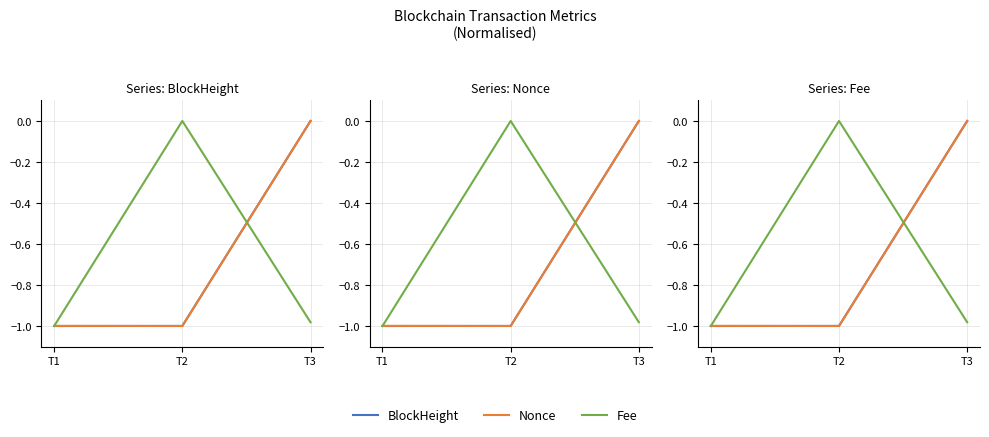

The Nonce series shows 0.0 at T3. True or false?

True